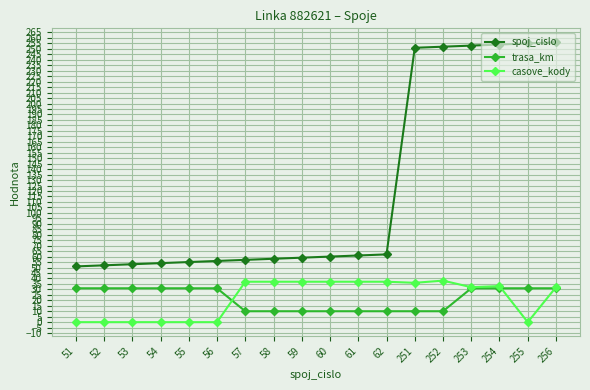

What is the sum of the casove_kody values at 253 and 57?

69